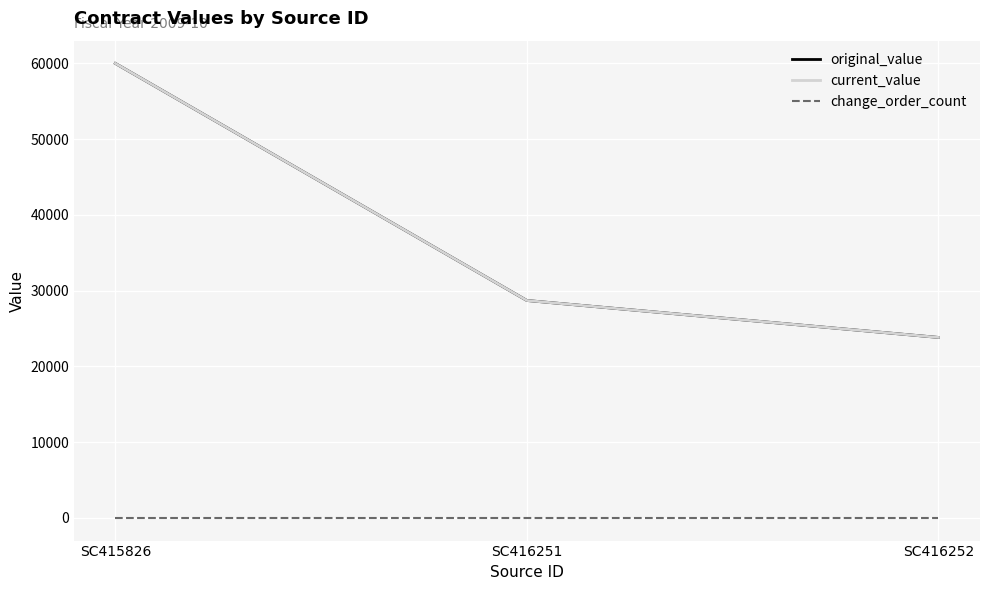

What is the value of the original_value point at the 2nd from the left?

28698